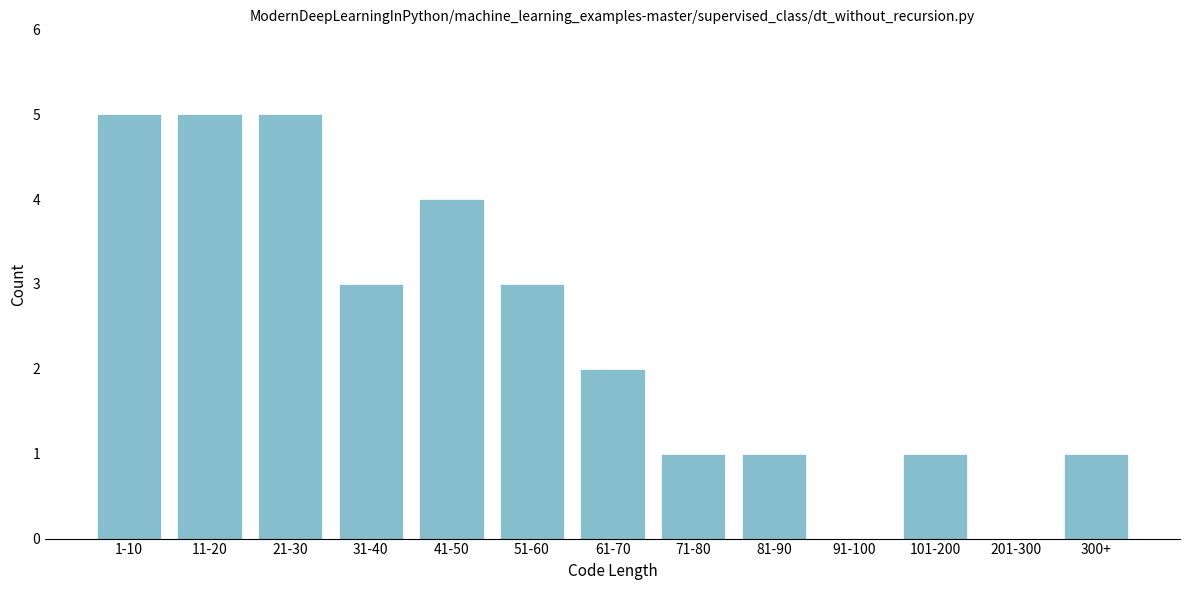

Reading right to left, list all the values displayed in this chart.

300+=1	201-300=0	101-200=1	91-100=0	81-90=1	71-80=1	61-70=2	51-60=3	41-50=4	31-40=3	21-30=5	11-20=5	1-10=5